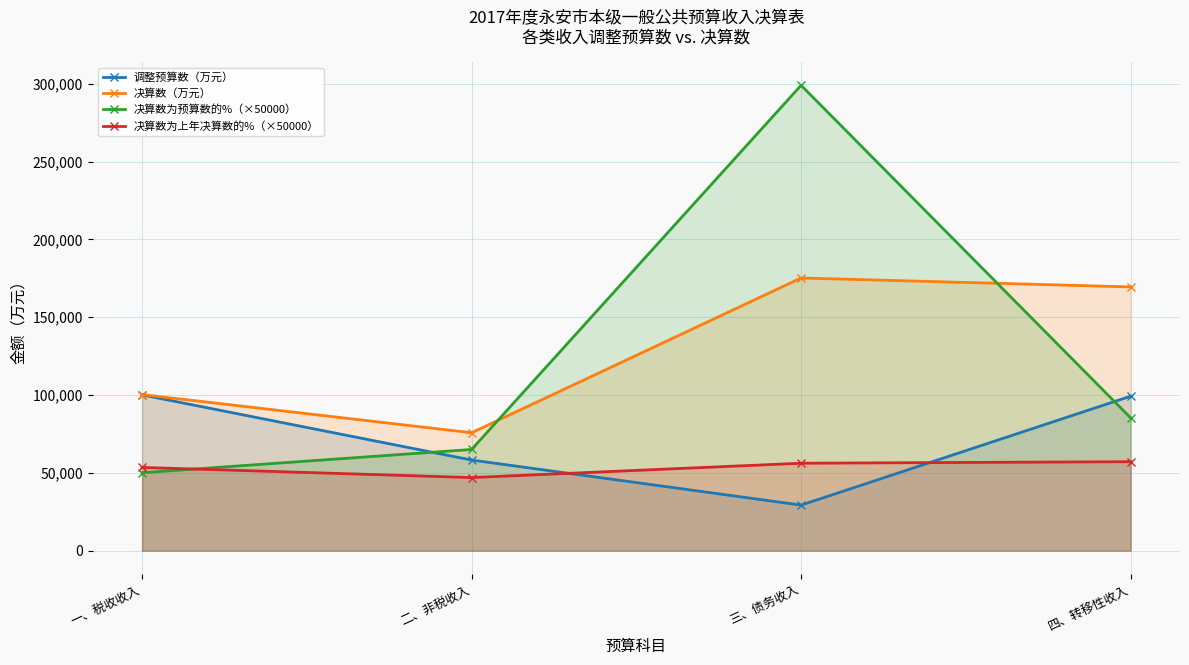

After their last crossing, which series has the higher values: 决算数为上年决算数的%（×50000） or 调整预算数（万元）?

调整预算数（万元）